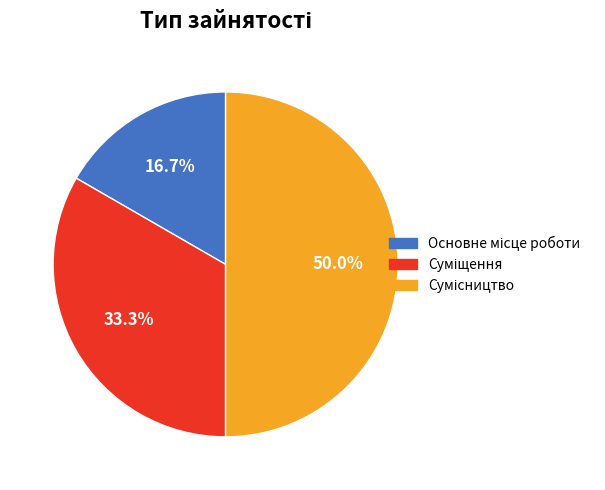

What is the change in value from Основне місце роботи to Сумісництво?

+2